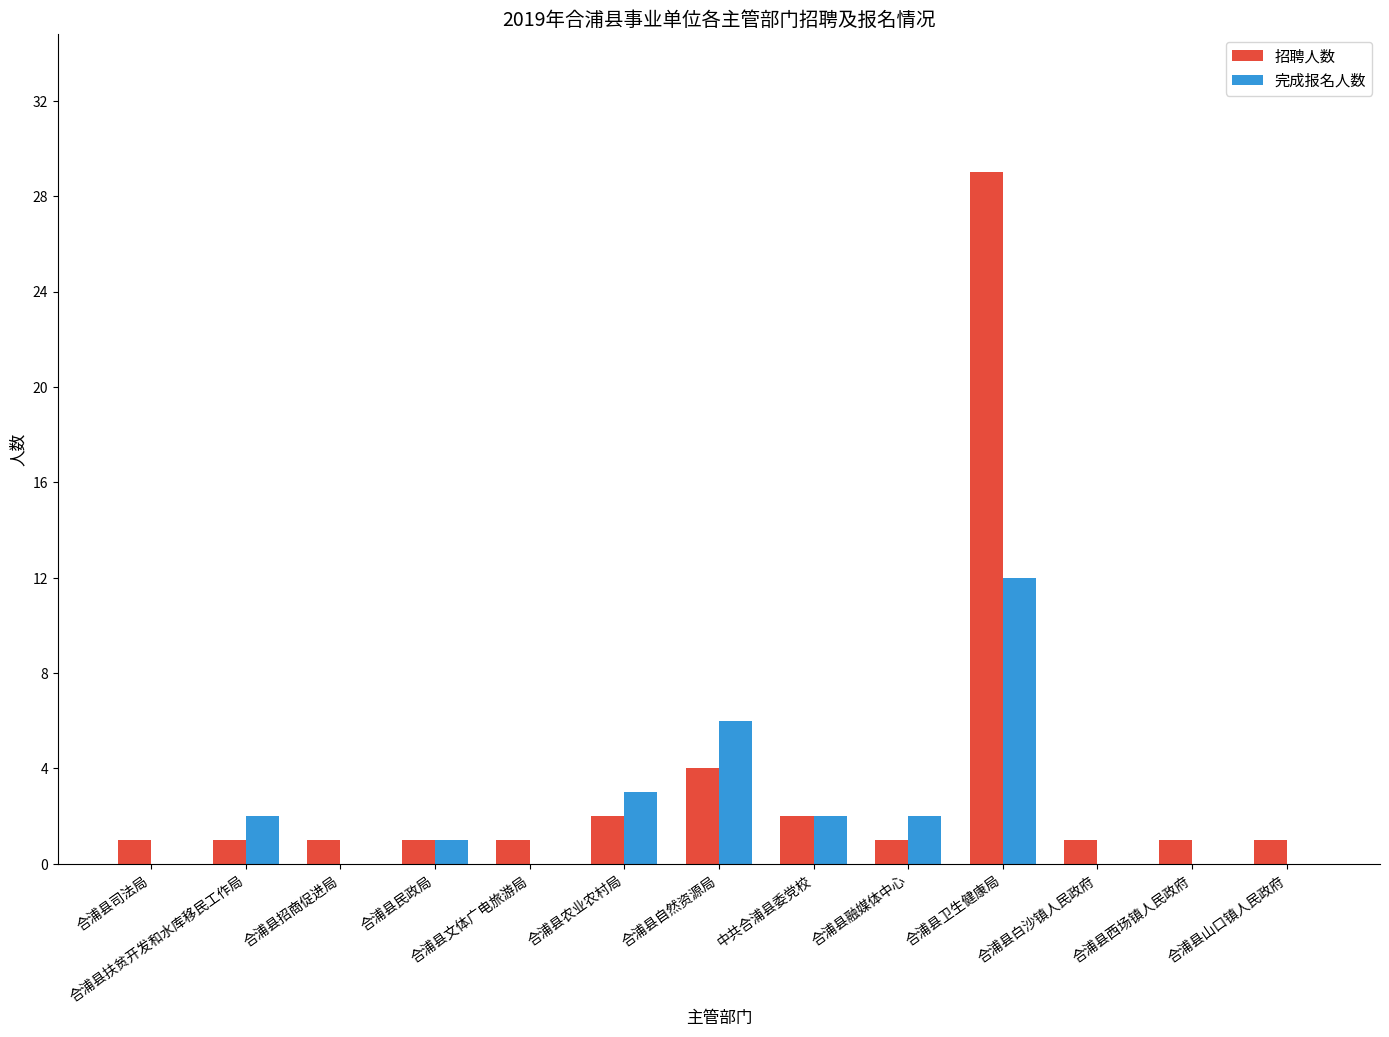

What is the sum of all 招聘人数 values?

46